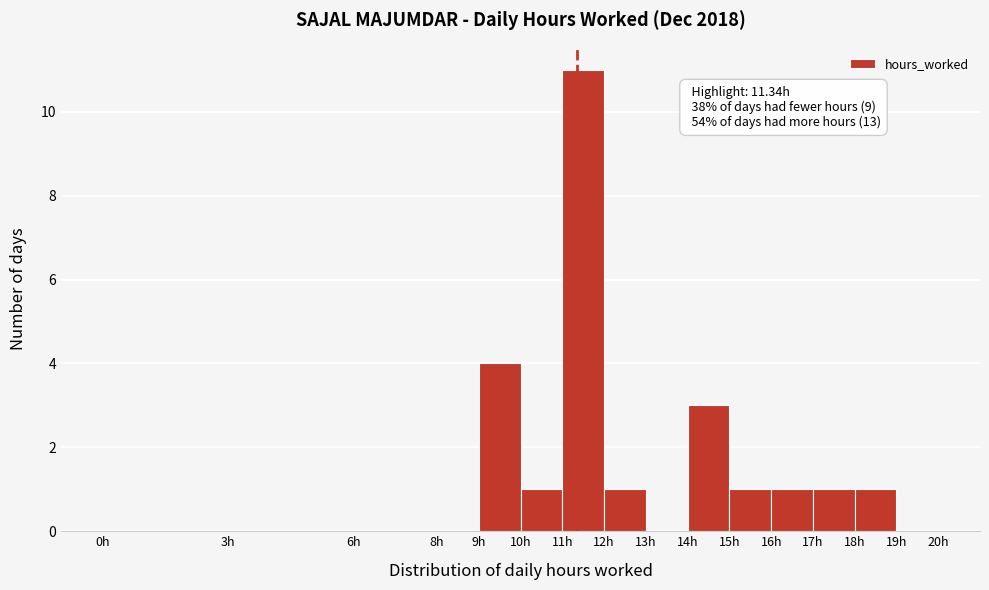

Over which range of the x-axis is the bar tallest?

11 to 12